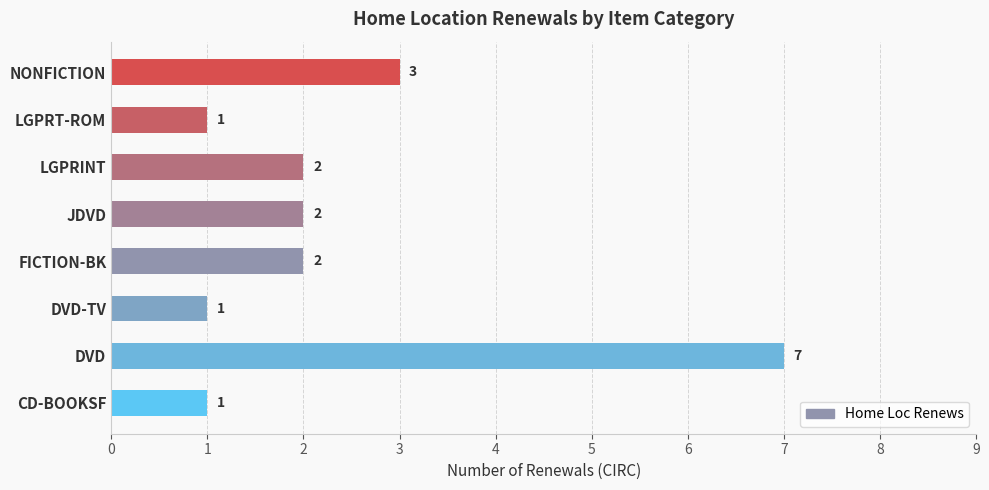

How many series are shown in this chart?

1